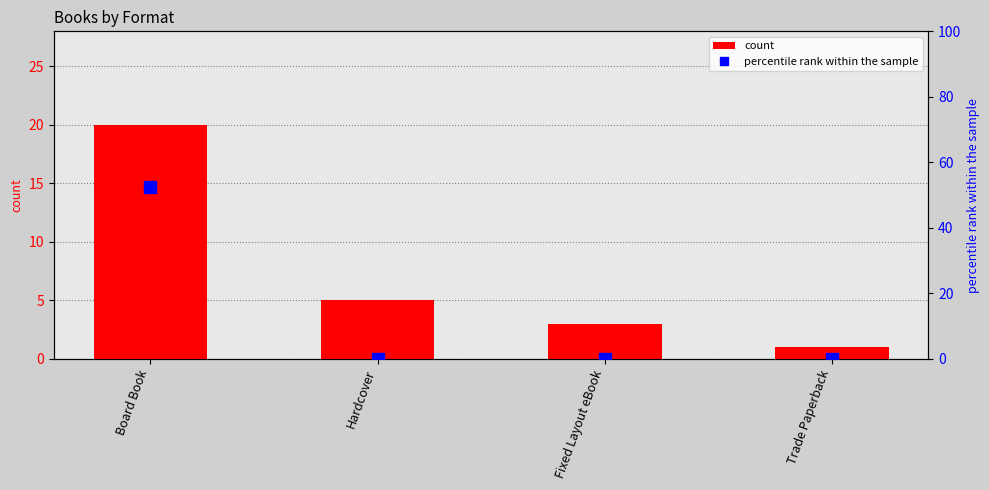

What is the sum of the count values at Fixed Layout eBook and Trade Paperback?

4